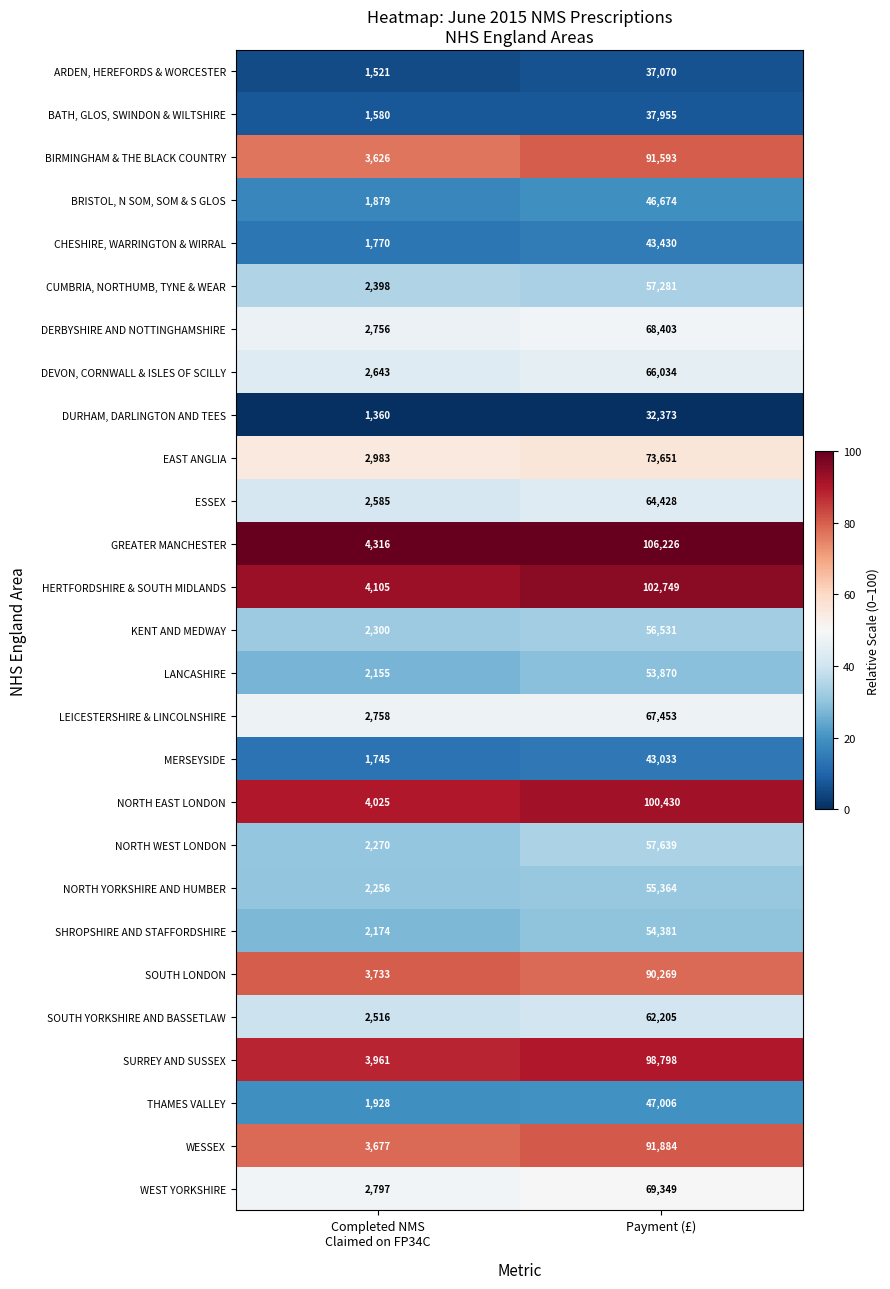

Which series has the widest spread of values?

GREATER MANCHESTER